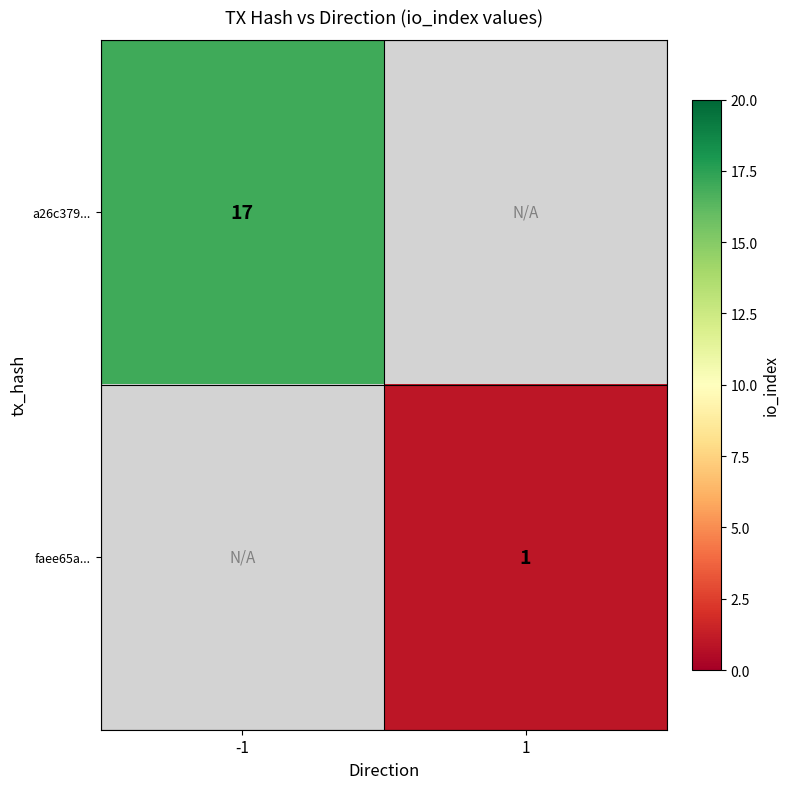

True or false: a26c379... has a value of 17 at -1.

True